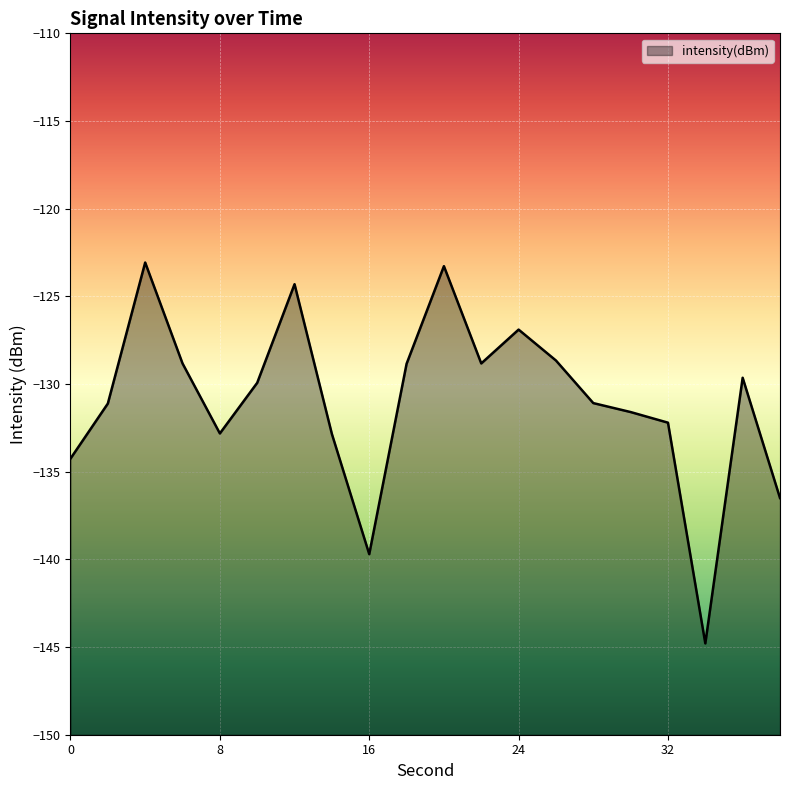

At which category does the chart reach its peak across all series?

4